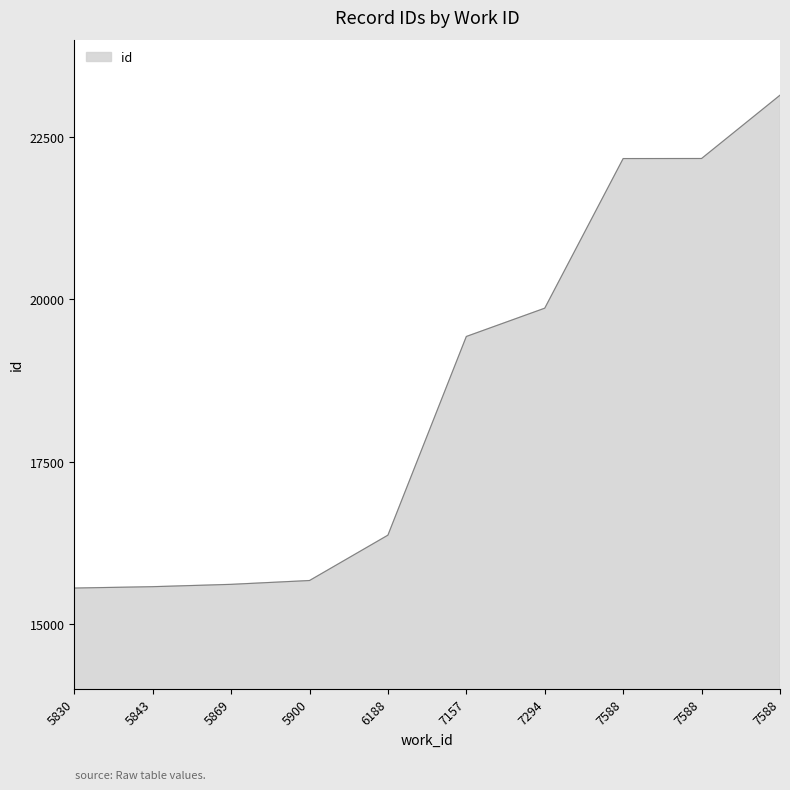

True or false: the data shows 5568 at 7588.

False